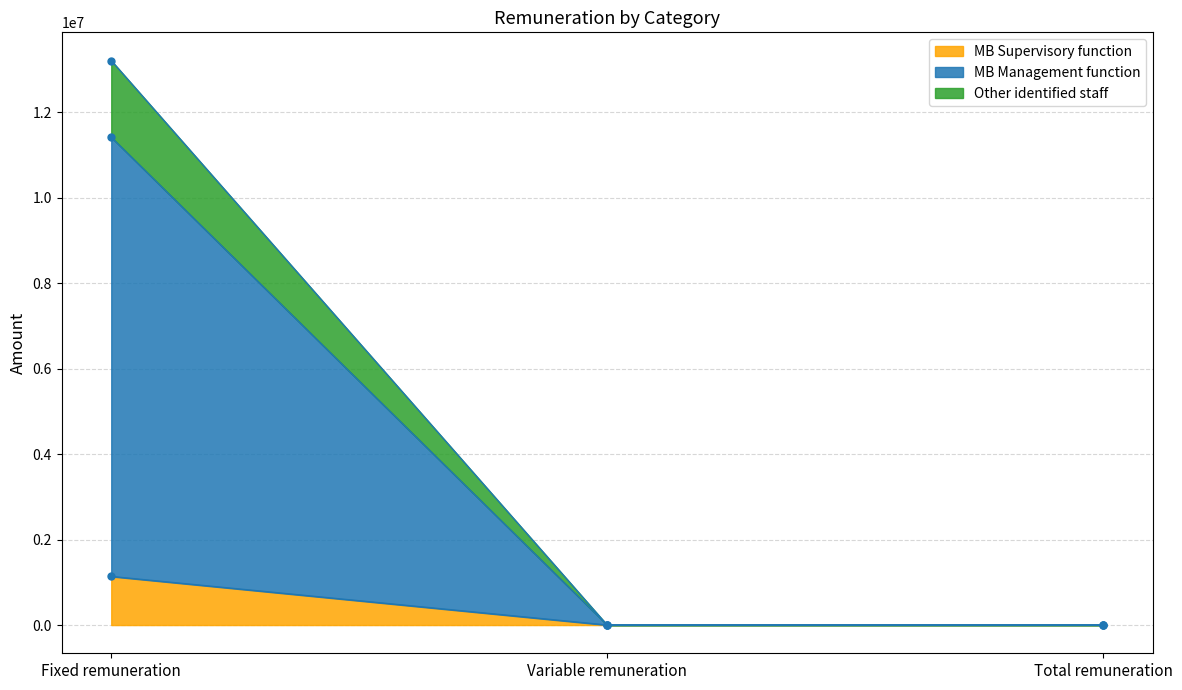

Reading left to right, what are all the values shown in this chart?

MB Supervisory function: 1137500	0	0
MB Management function: 11418750	0	0
Other identified staff: 13213772	0	0